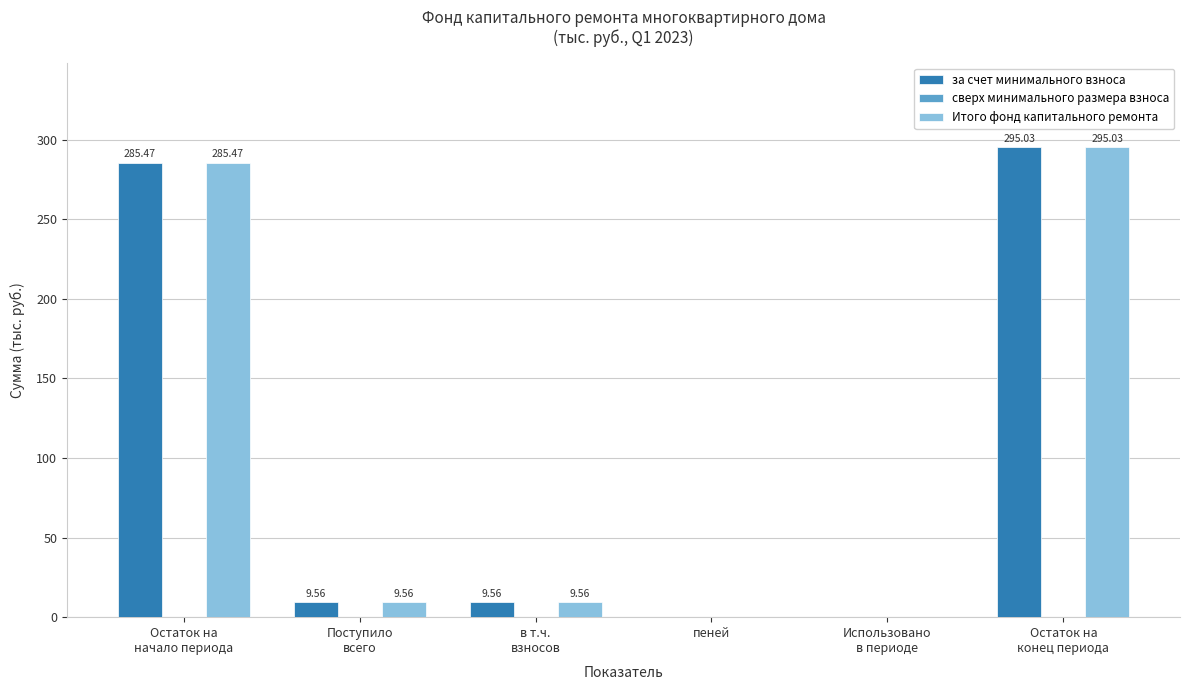

At which category is the sum across all series the highest?

Остаток на
конец периода